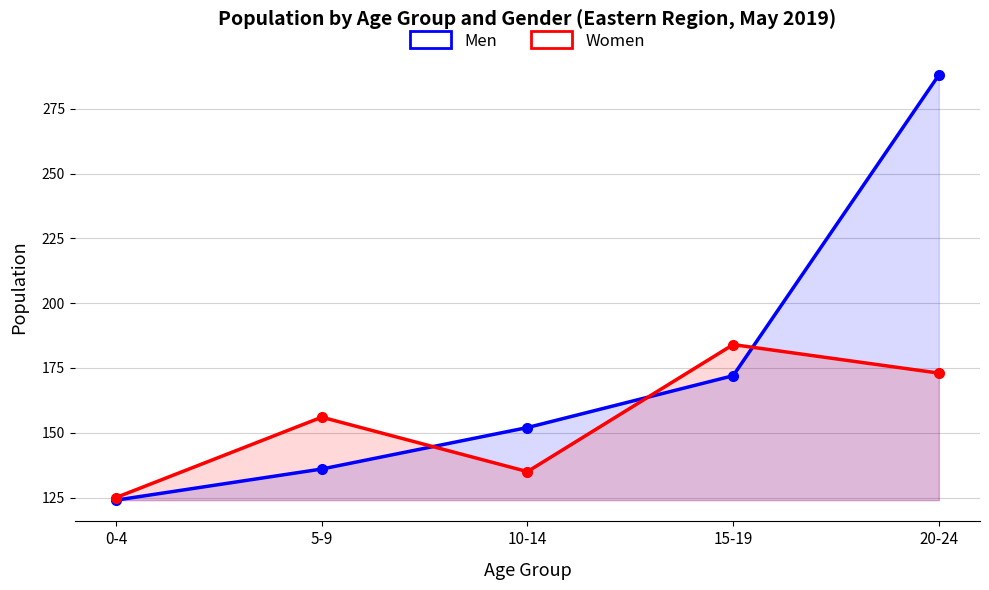

The value of Women at 10-14 is 135. True or false?

True